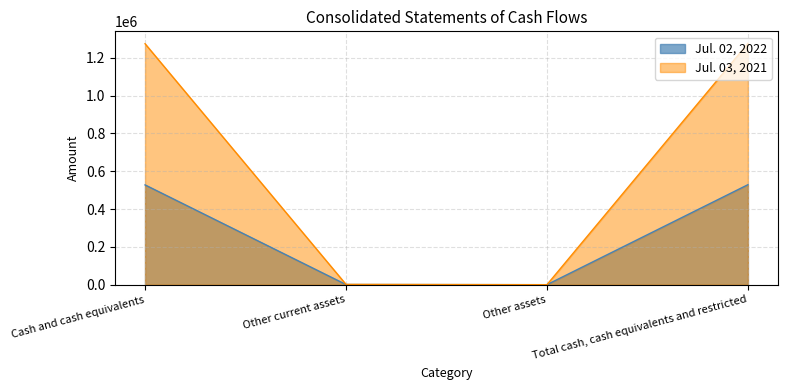

What is the label of the 1st point from the left?

Cash and cash equivalents